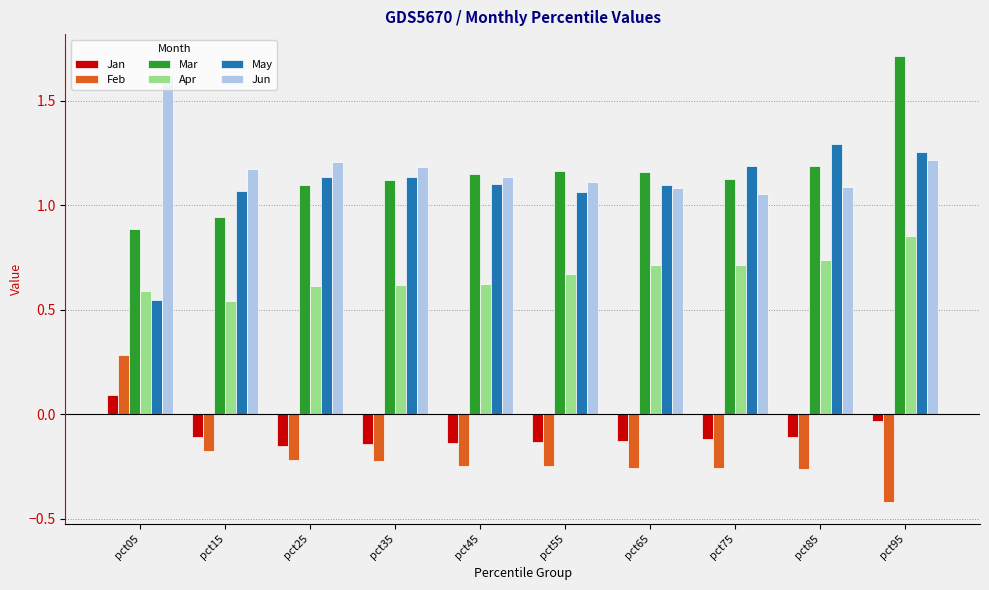

At which category is the sum across all series the highest?

pct95